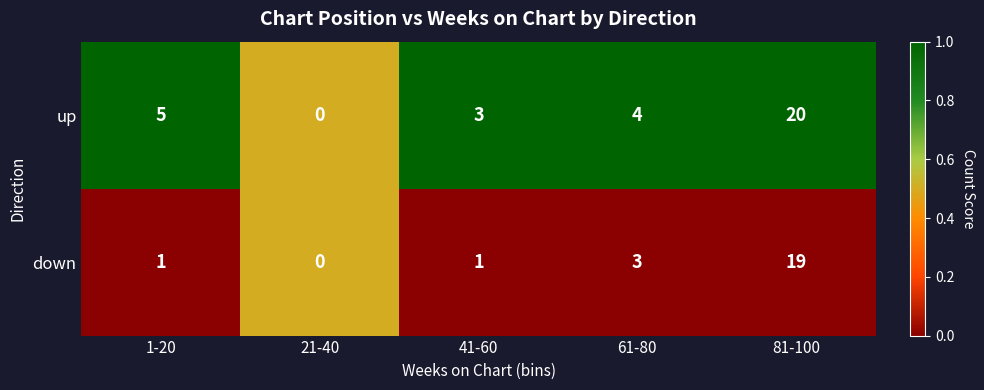

At 61-80, list the series in order from largest to smallest.

up, down